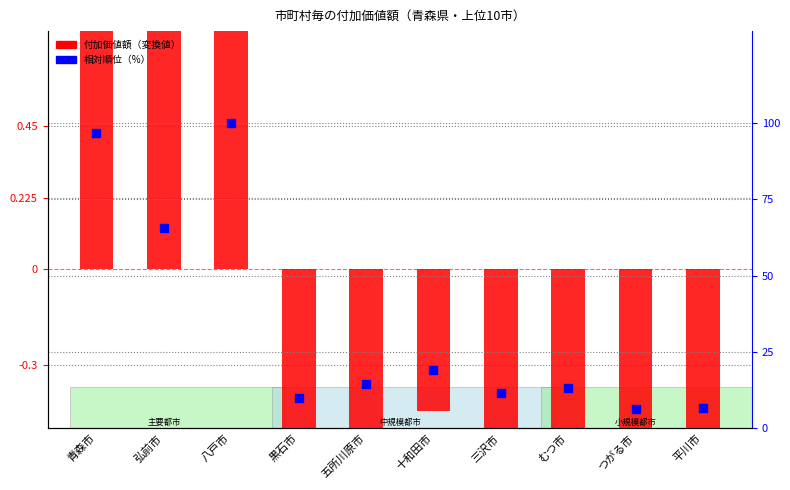

What are all the series names shown in the legend?

付加価値額（変換値）, 相対順位（%）